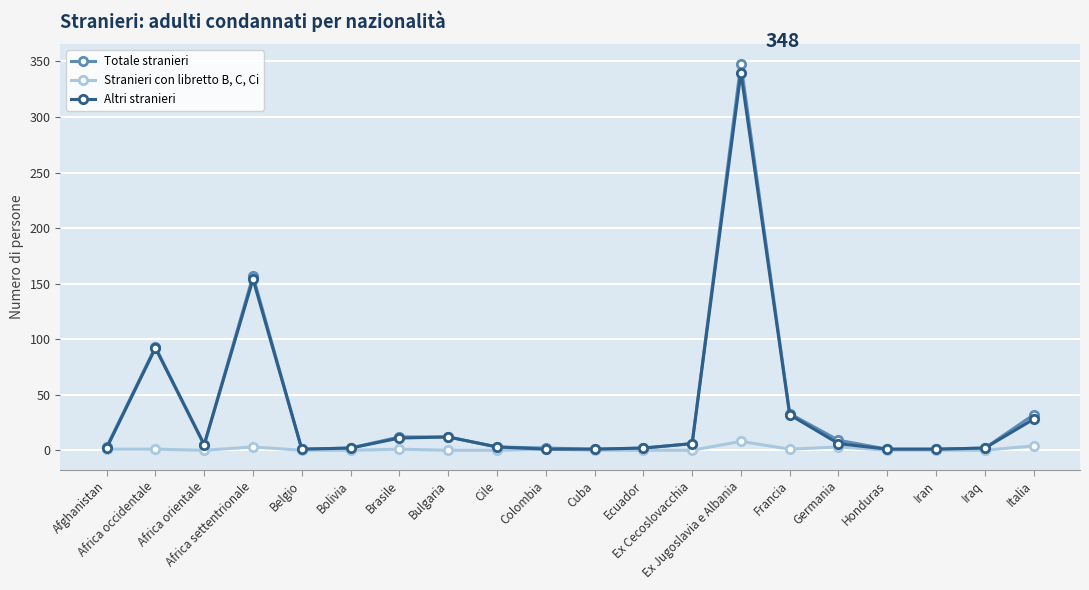

At how many categories does at least one series exceed 73?

3